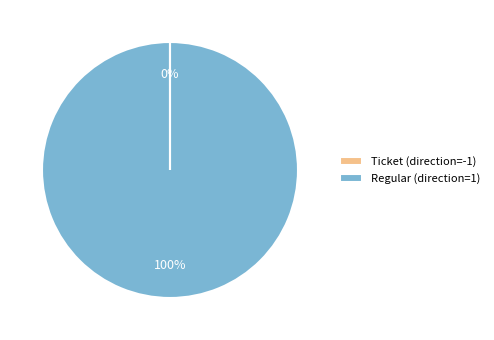

To the nearest percent, what is the average slice percentage?

50%